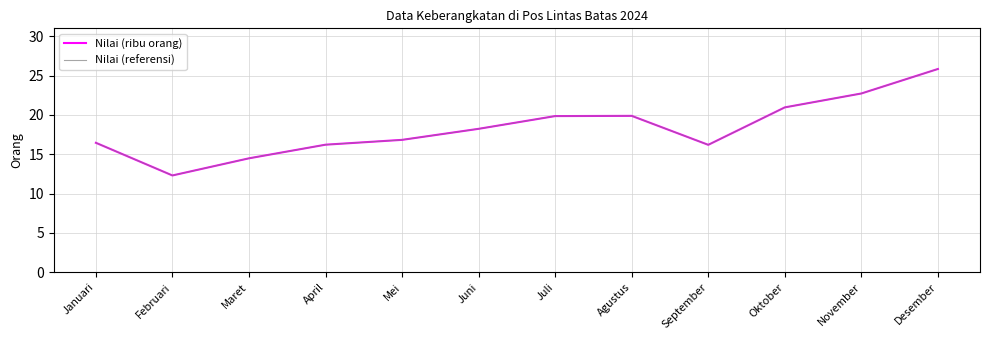

True or false: Nilai (ribu orang) and Nilai (referensi) cross at least once.

False